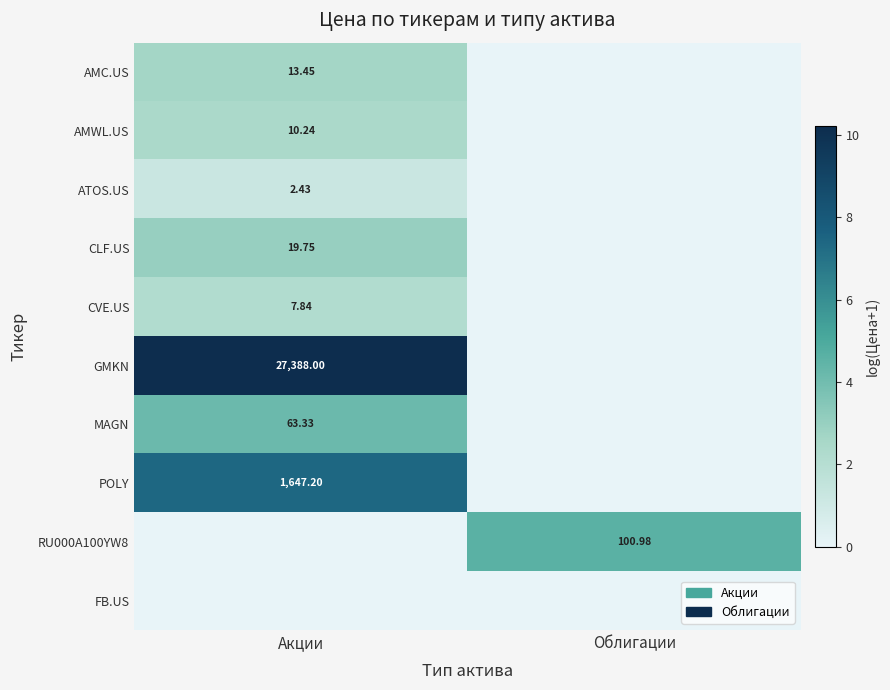

Is the value of RU000A100YW8 at Облигации greater than the value of CVE.US at Акции?

Yes